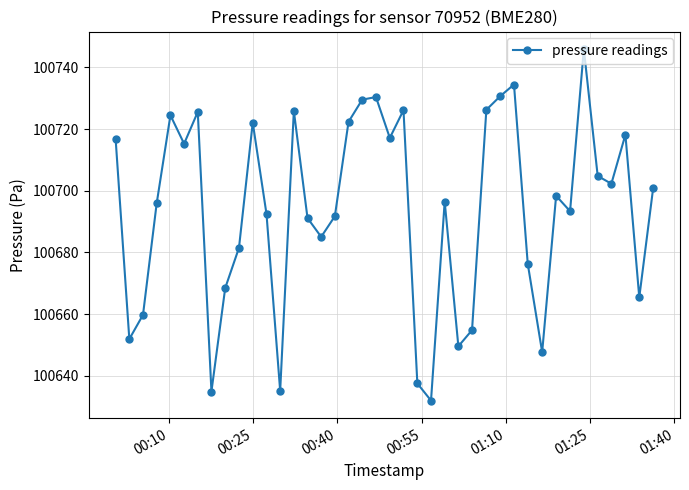

How many points are lower than both their immediate neighbors (excluding endpoints)?

12